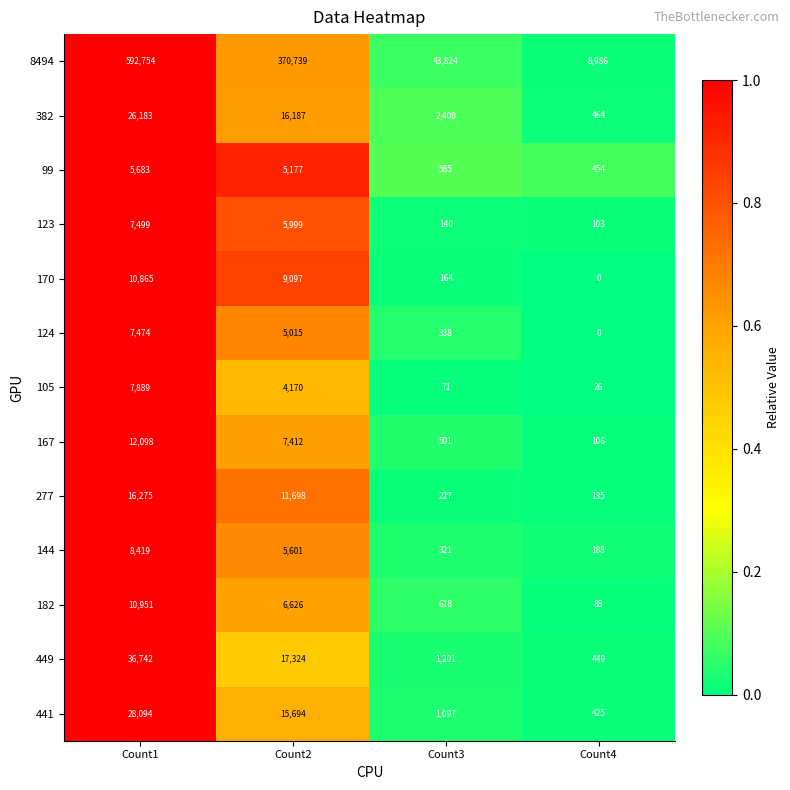

What is the average value of the 167 series?

5029